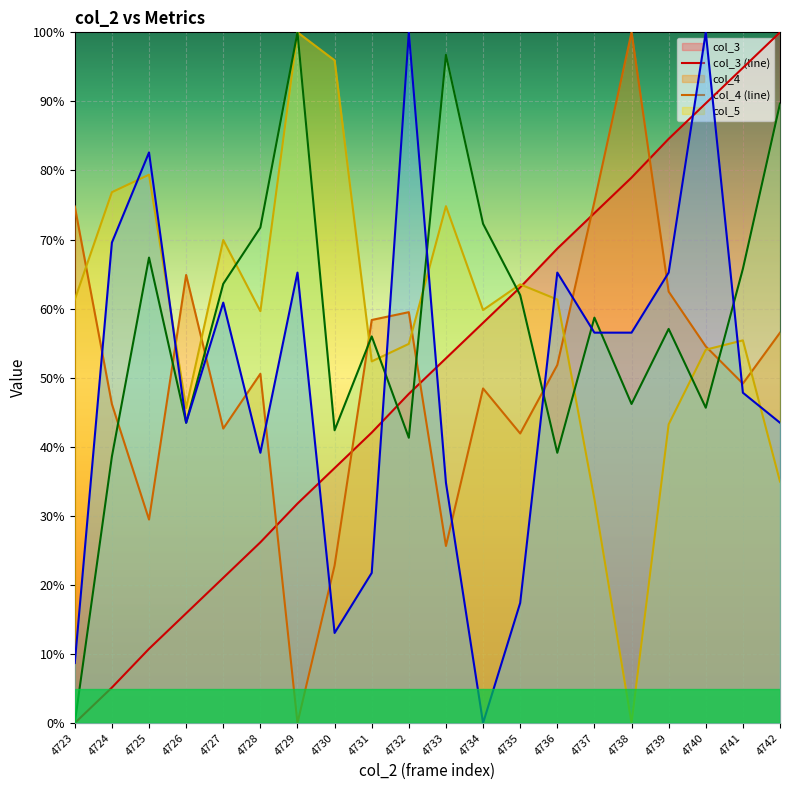

Between 4737 and 4732, which is larger?

4737